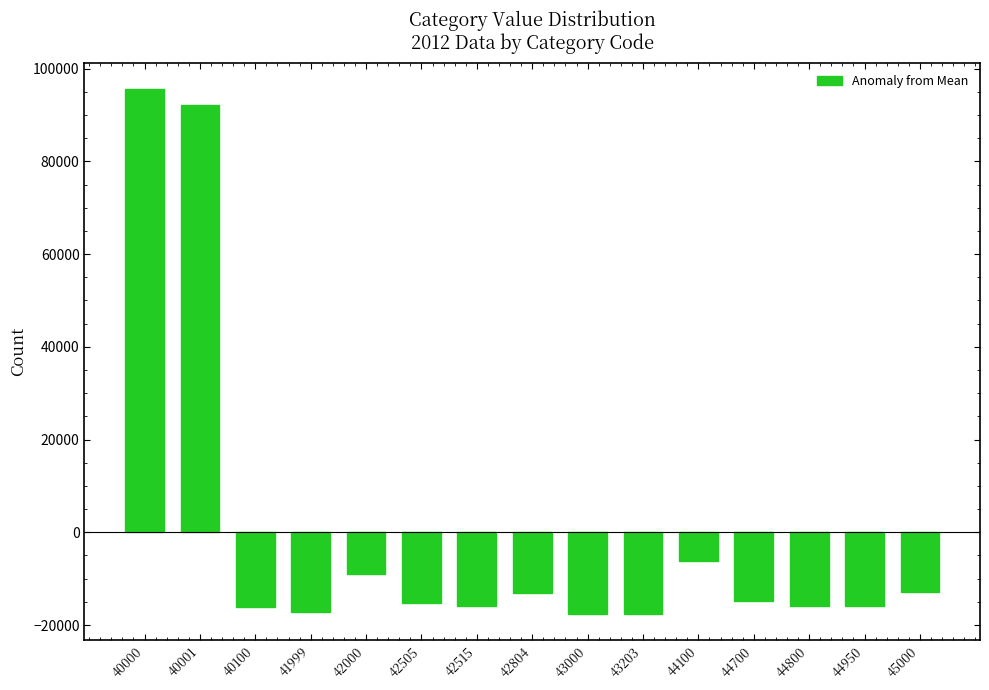

Where is the data nearest to the value 38933?

44100